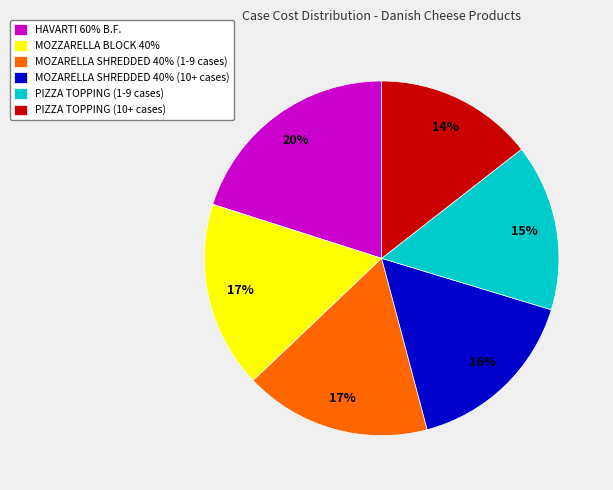

What is the largest slice in the pie chart?

HAVARTI 60% B.F.